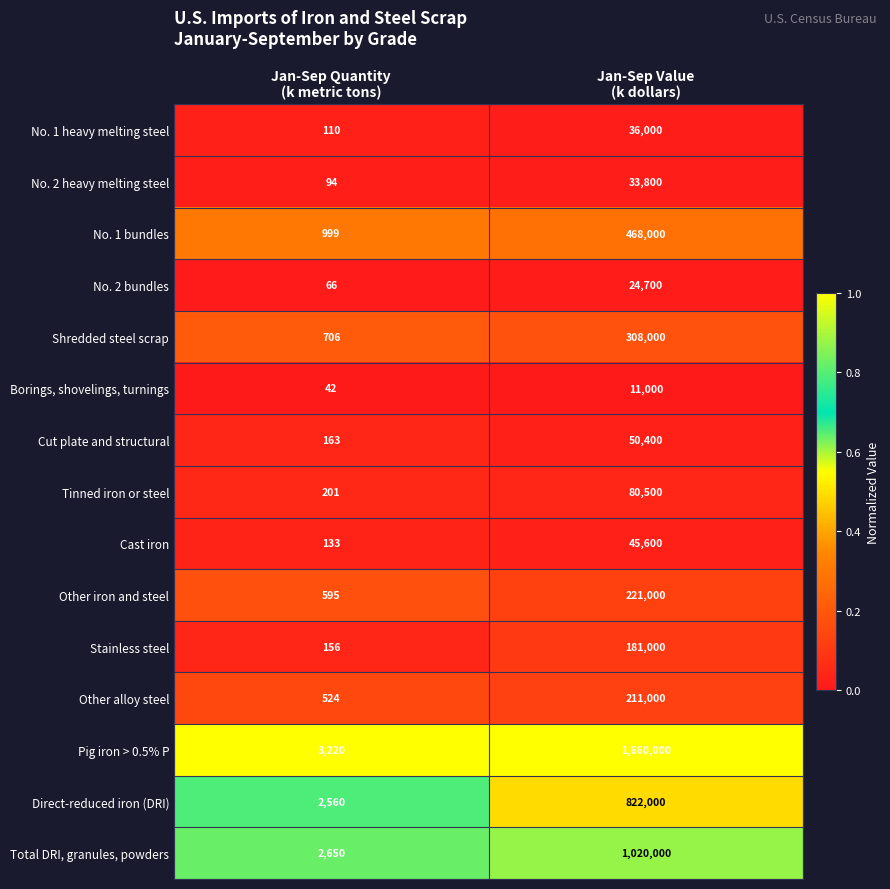

What is the minimum value shown in the chart?

42